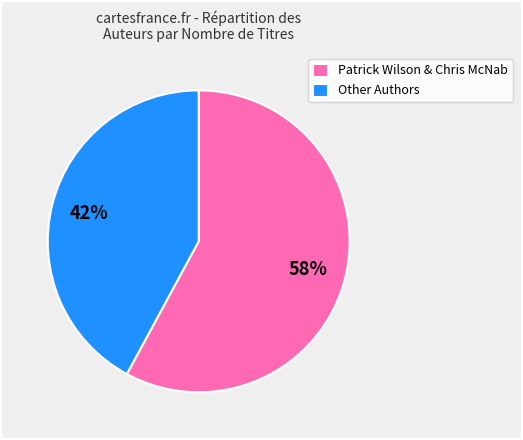

Which has a higher value, Patrick Wilson & Chris McNab or Other Authors?

Patrick Wilson & Chris McNab